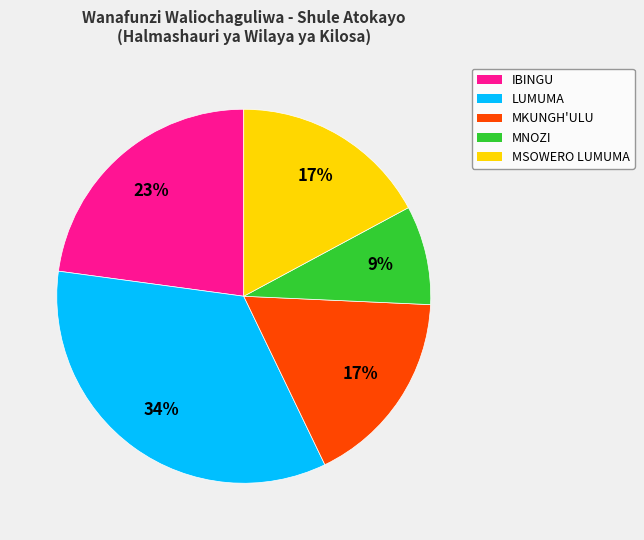

What is the smallest slice in the pie chart?

MNOZI